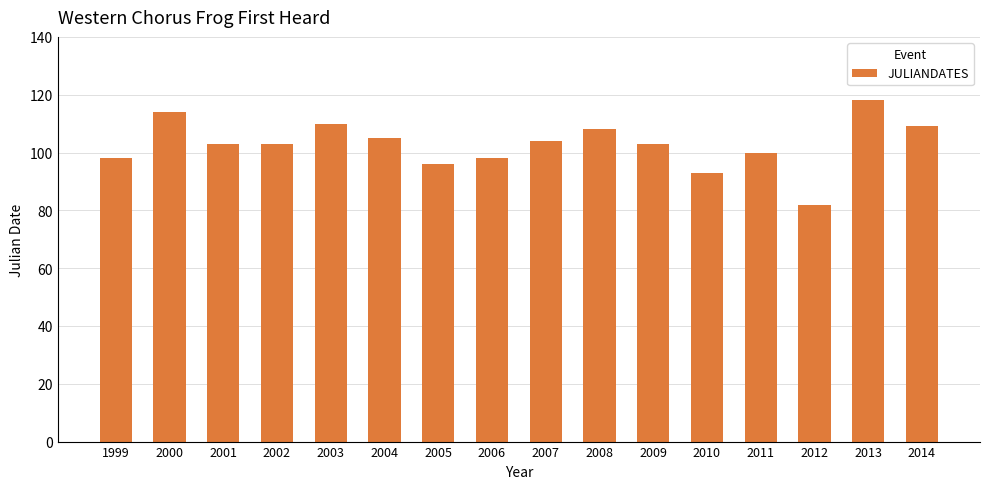

Where does the data first go above 103?

2000